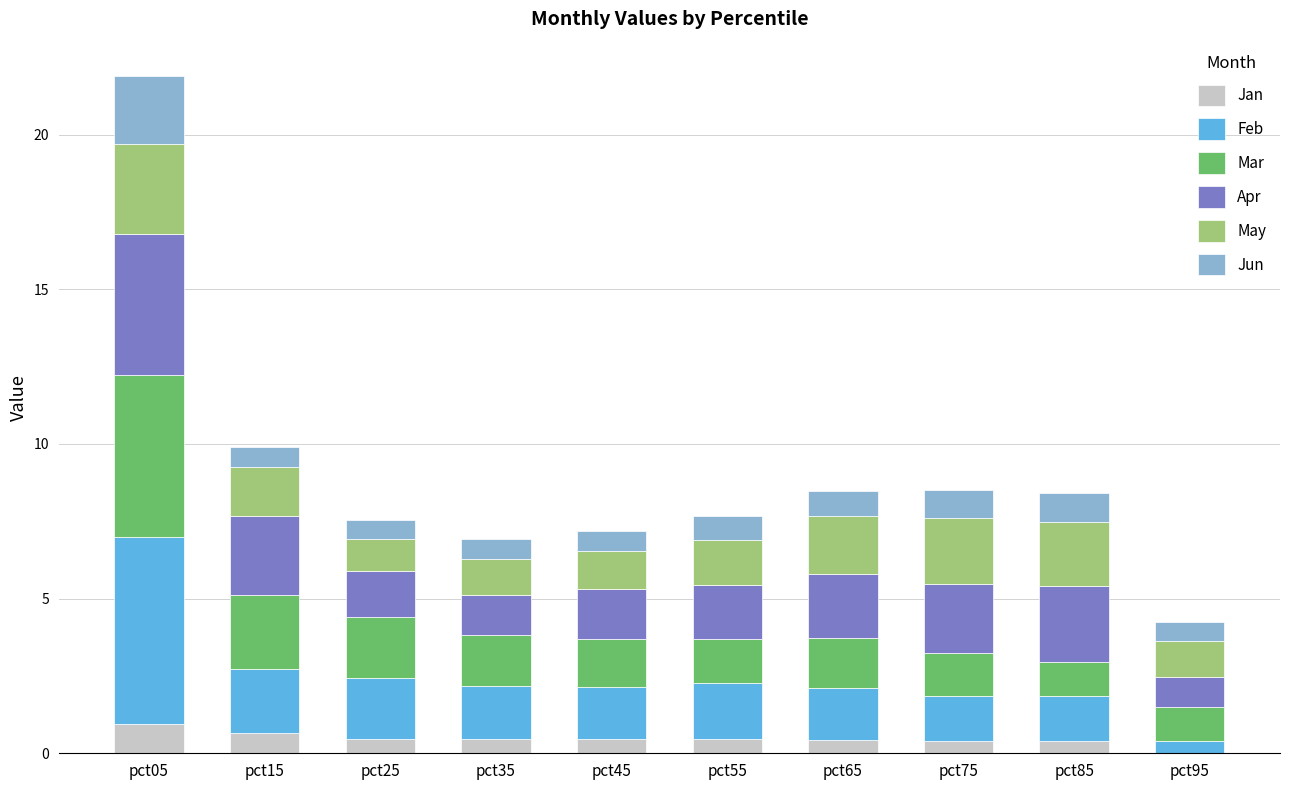

At which category is the sum across all series the highest?

pct05